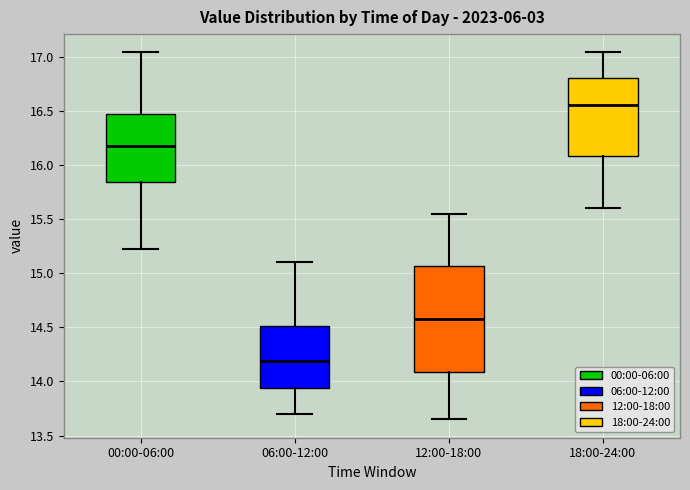

Which box's median line is the highest?

18:00-24:00